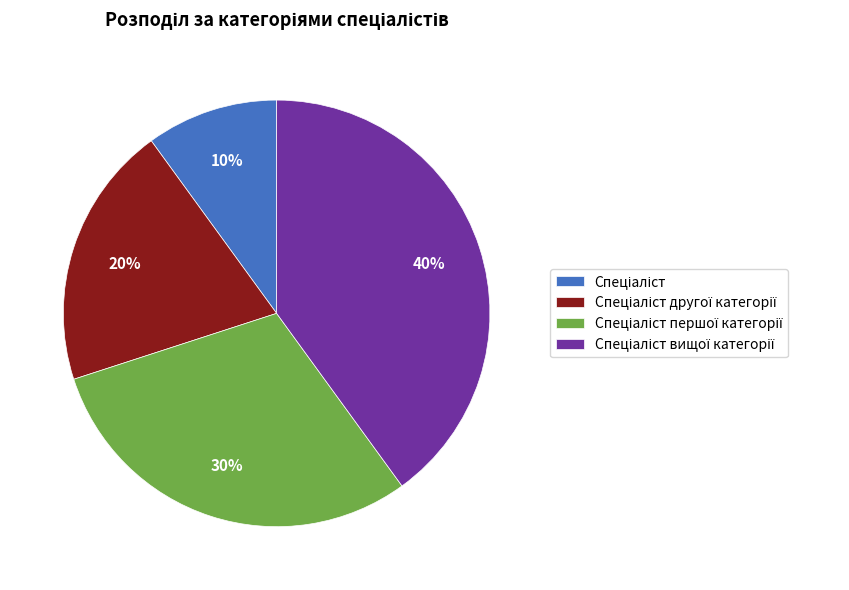

Is there any slice that represents more than half of the pie?

No